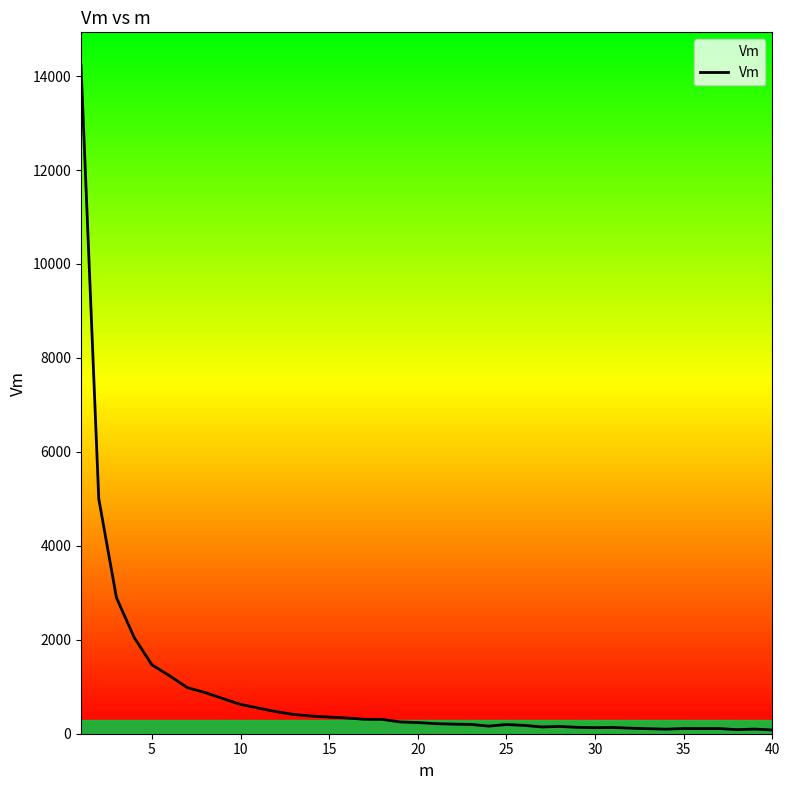

What is the greatest value displayed?

14220